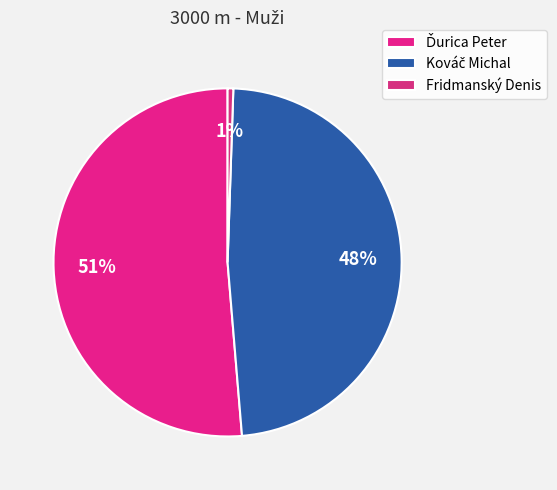

Combined, what portion of the pie is Fridmanský Denis and Kováč Michal?

48.7%